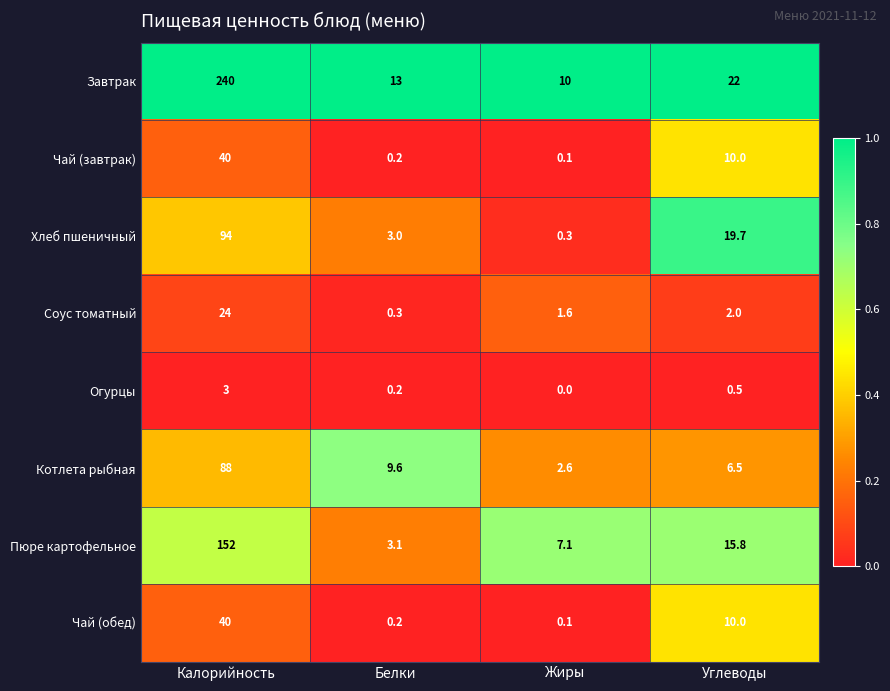

What is the spread (max minus min) of values at Белки?

12.8